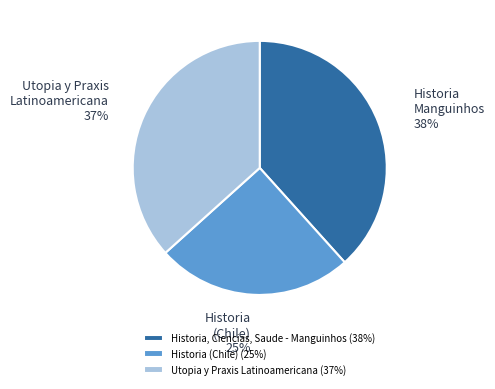

To the nearest percent, what percentage of the pie is Utopia y Praxis Latinoamericana?

37%